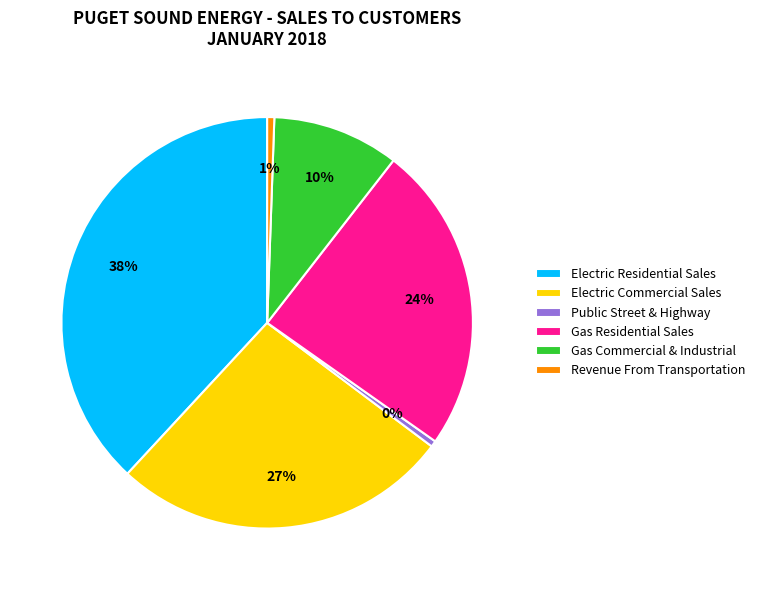

How many slices are in this pie chart?

6